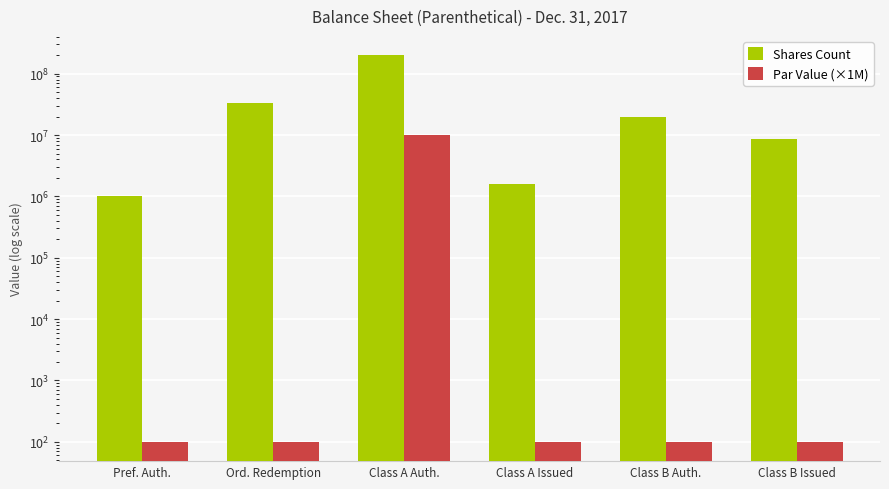

Rank the categories by Par Value (×1M) value from highest to lowest.

Class A Auth., Pref. Auth., Ord. Redemption, Class A Issued, Class B Auth., Class B Issued